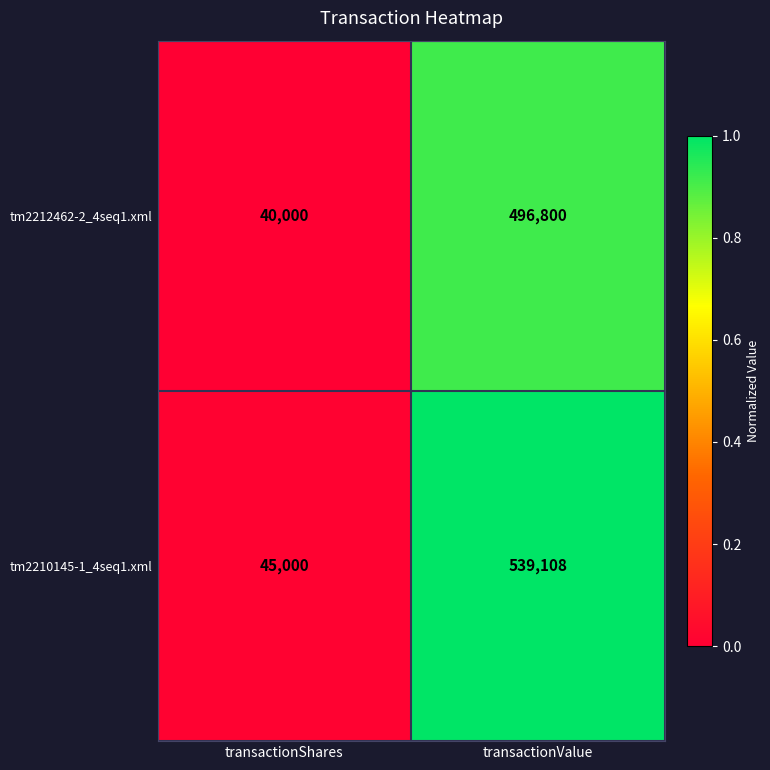

How many categories are shown in the chart?

2